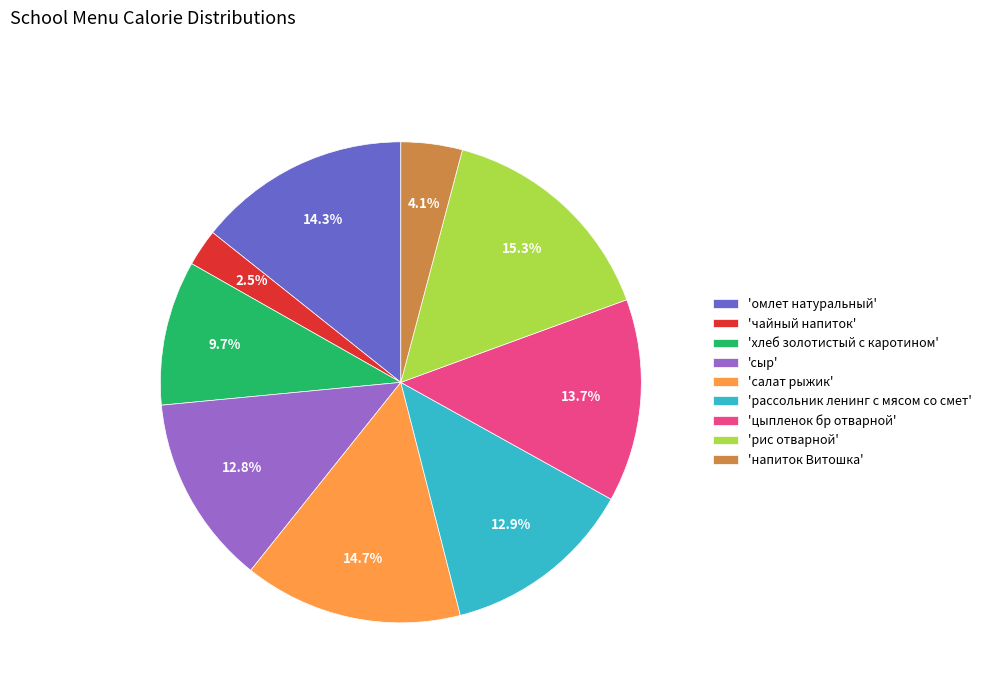

How many segments does this pie chart have?

9